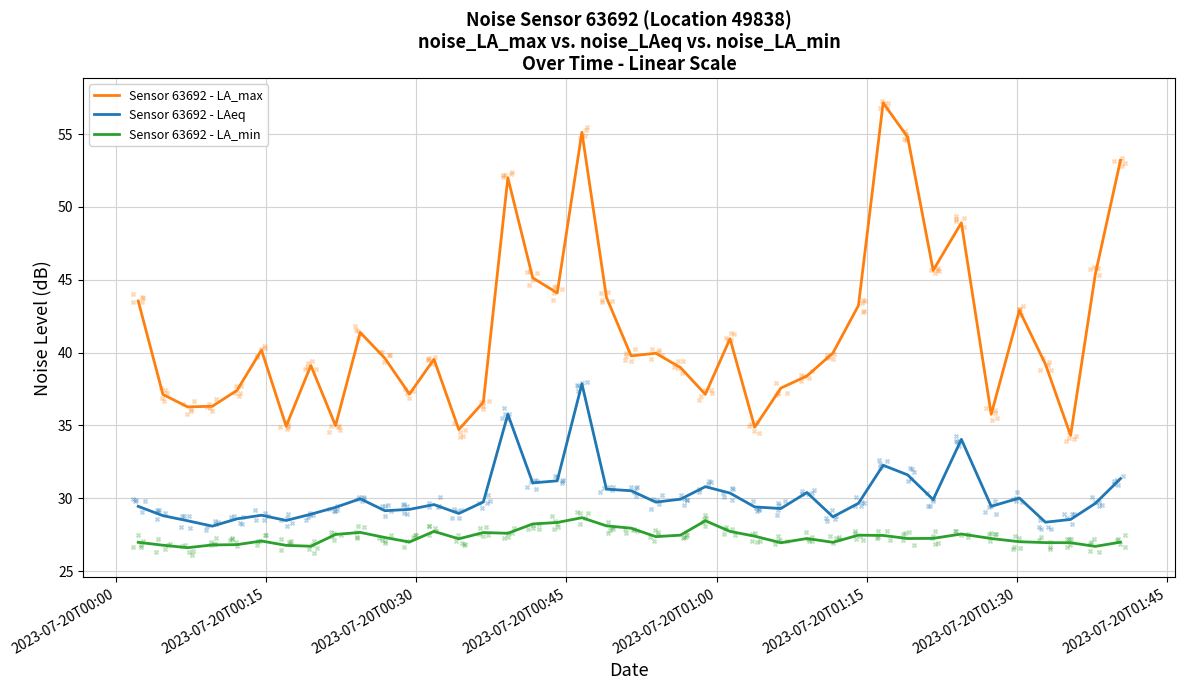

What are all the series names shown in the legend?

Sensor 63692 - LA_max, Sensor 63692 - LAeq, Sensor 63692 - LA_min